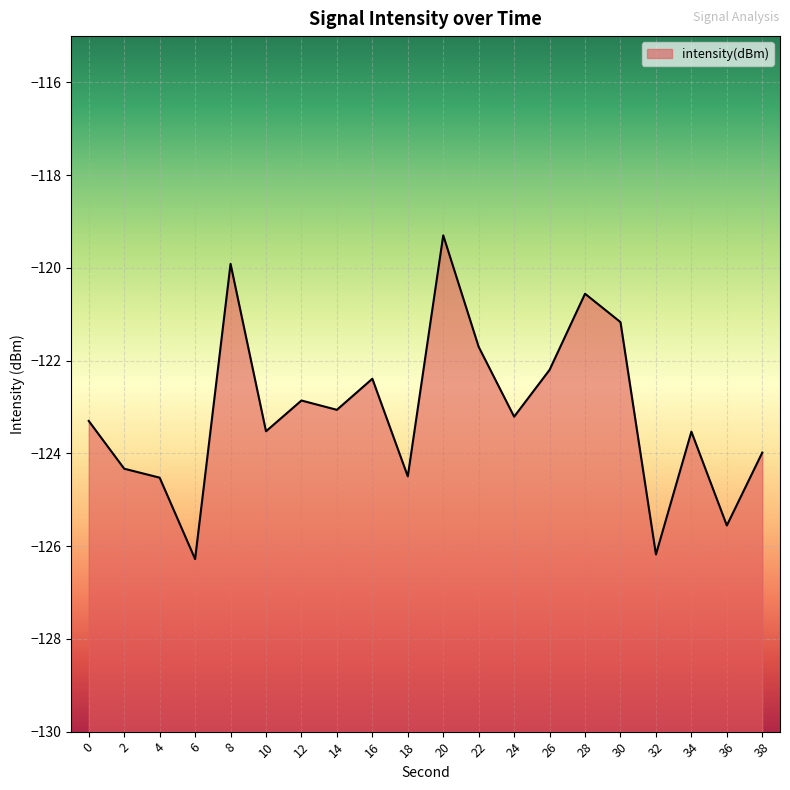

How many values are below -123?

12